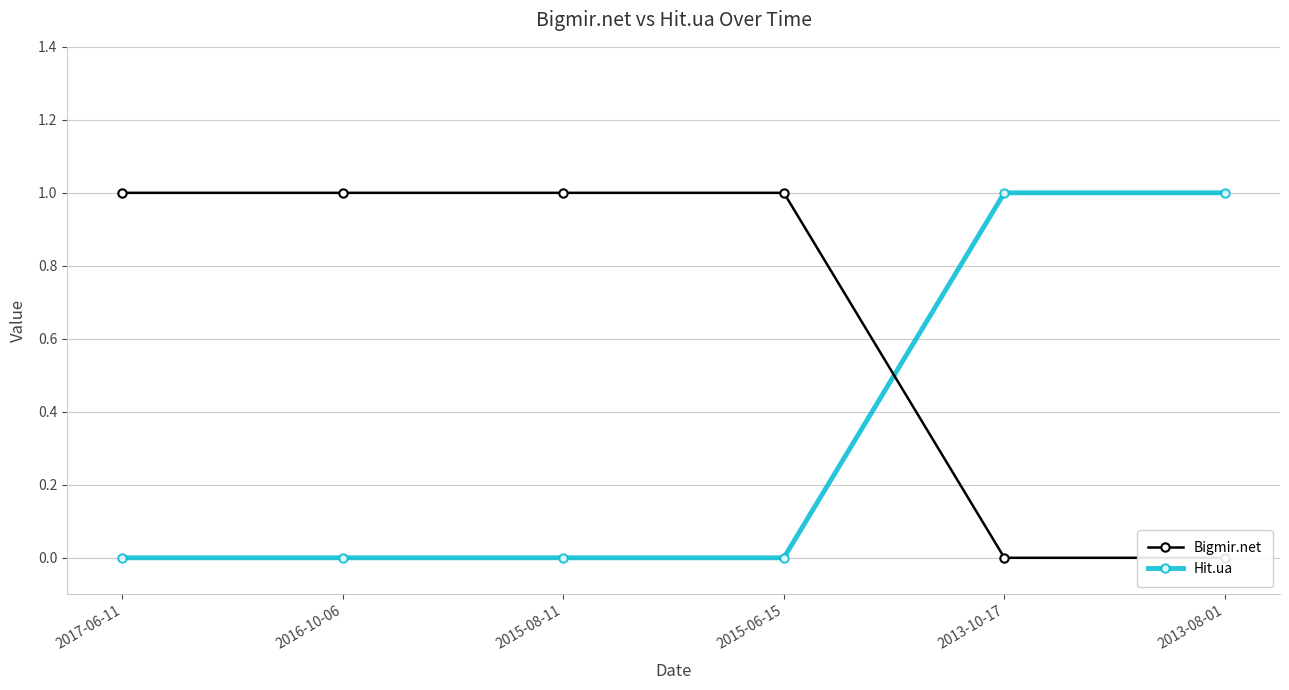

What are all the series names shown in the legend?

Bigmir.net, Hit.ua